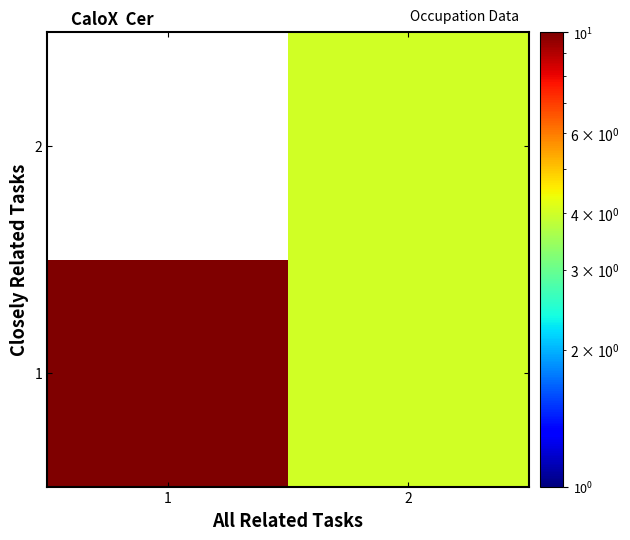

What is the sum of all 1 values?

43.0